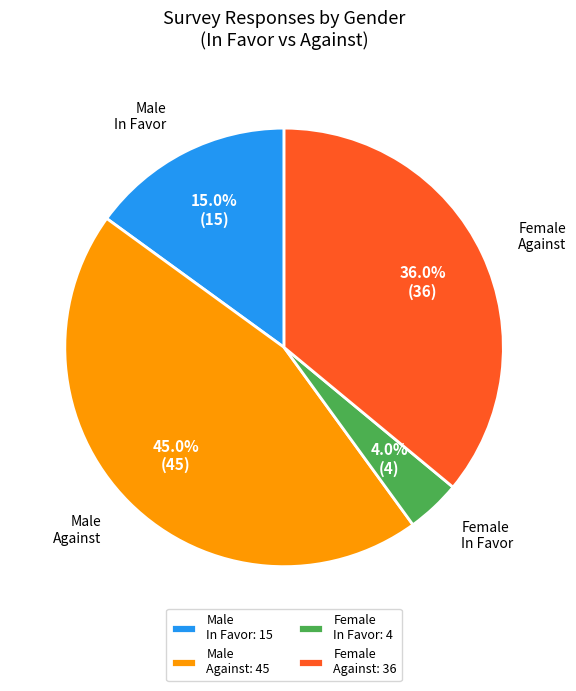

How many segments does this pie chart have?

4